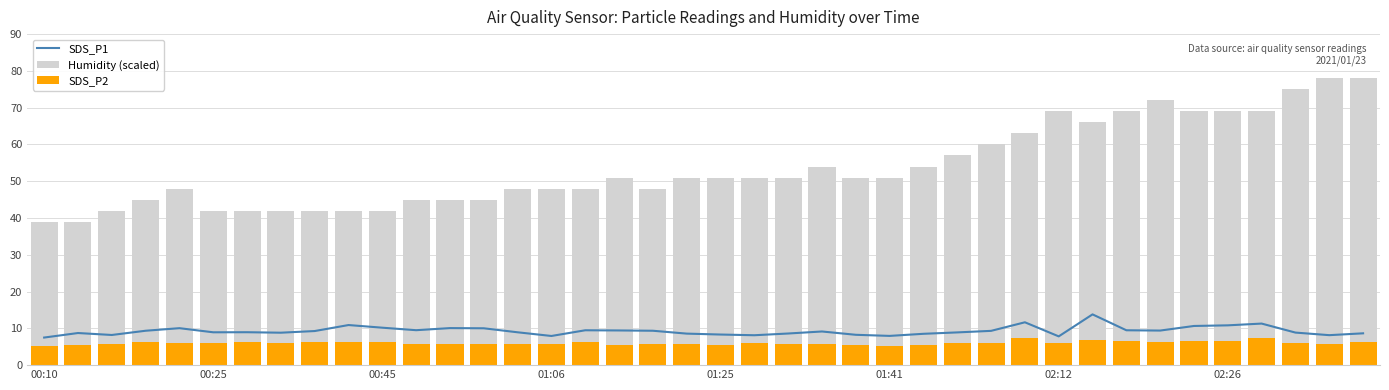

Read the SDS_P1 value at 00:10.

7.5